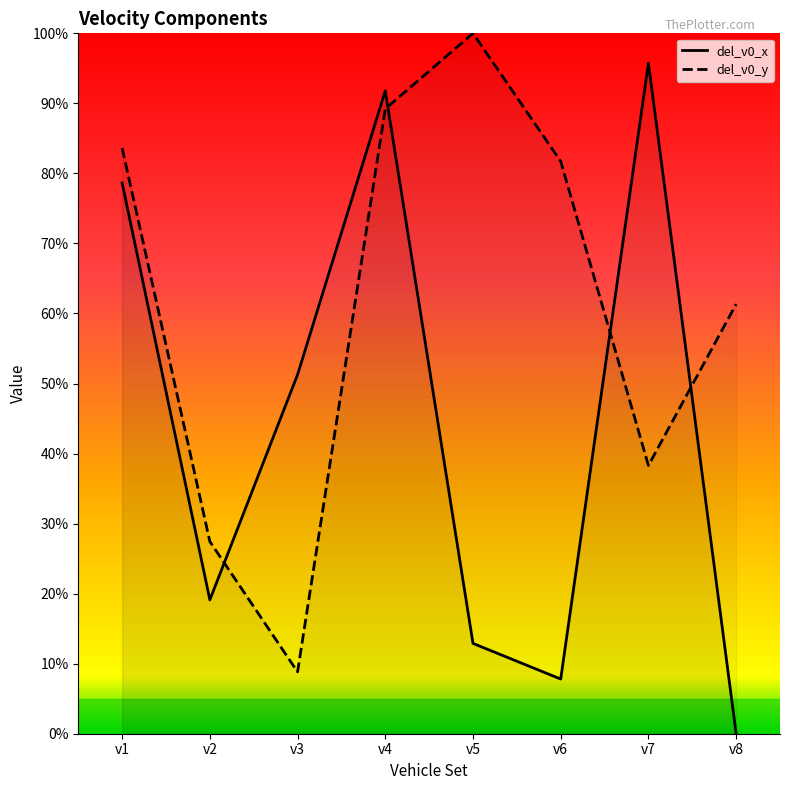

What is the difference between the highest and lowest values at v2?

8.3